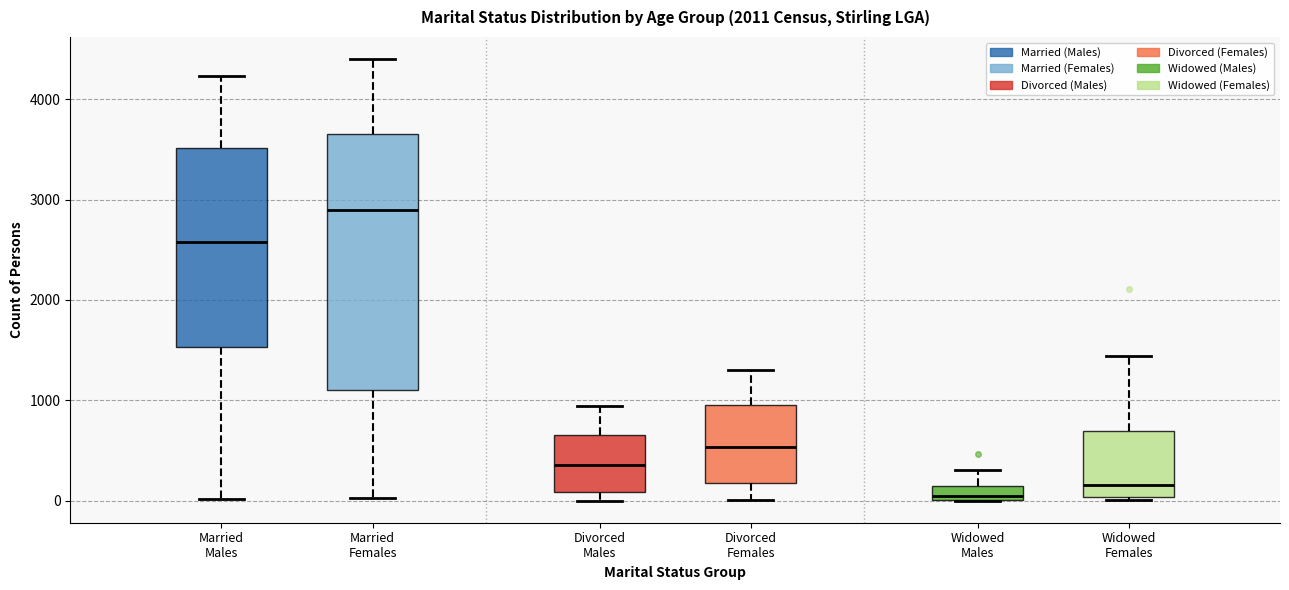

Which box's median line is the lowest?

Widowed Males